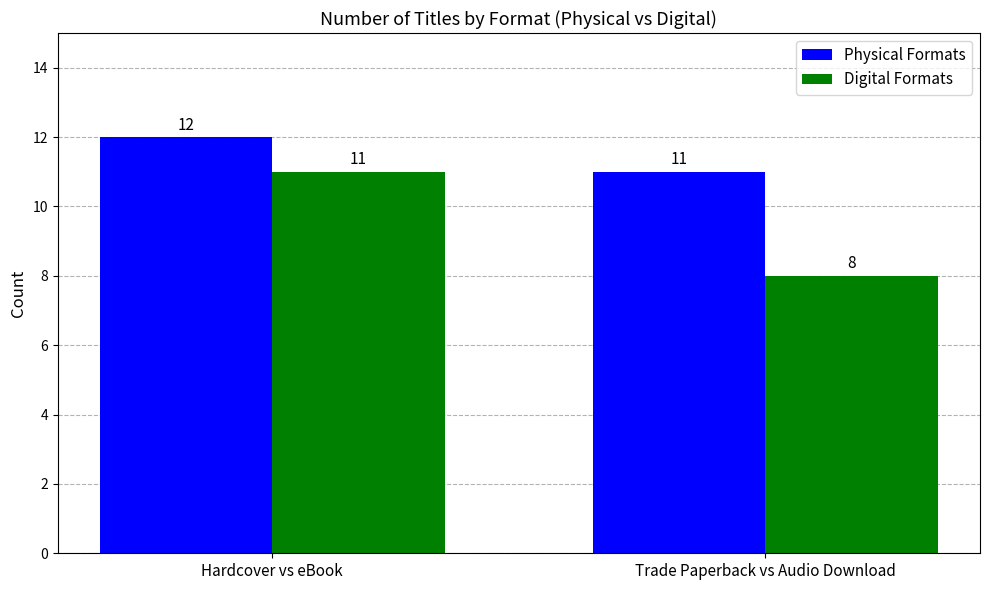

Does the chart contain stacked bars?

No